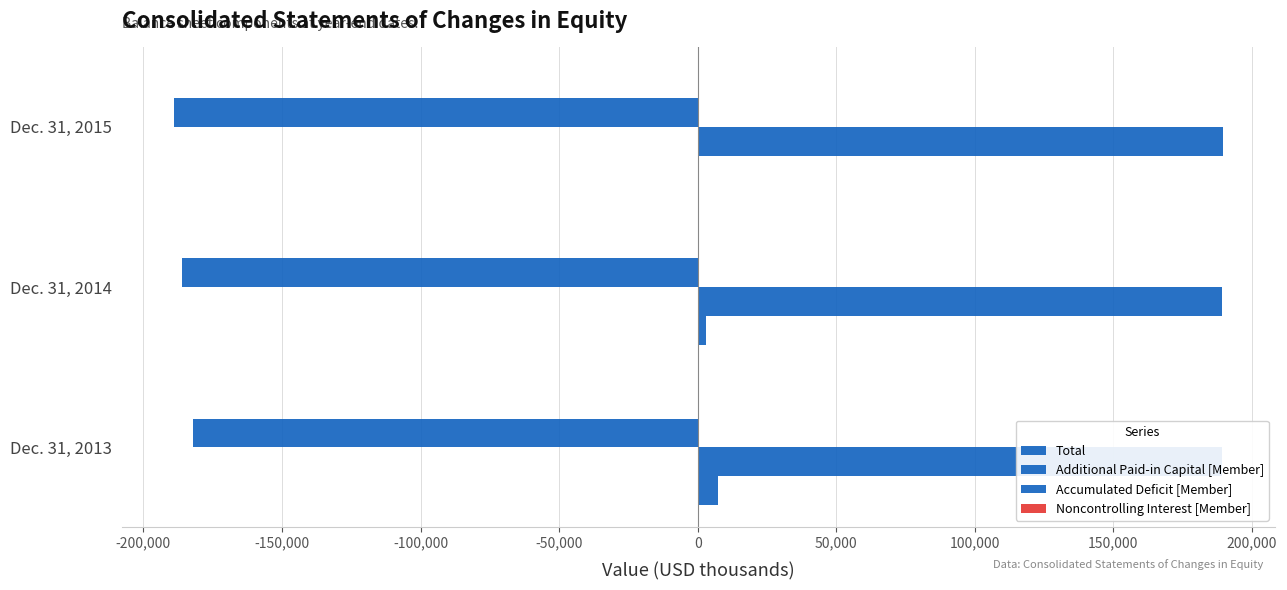

What is the smallest value displayed?

-188956.0